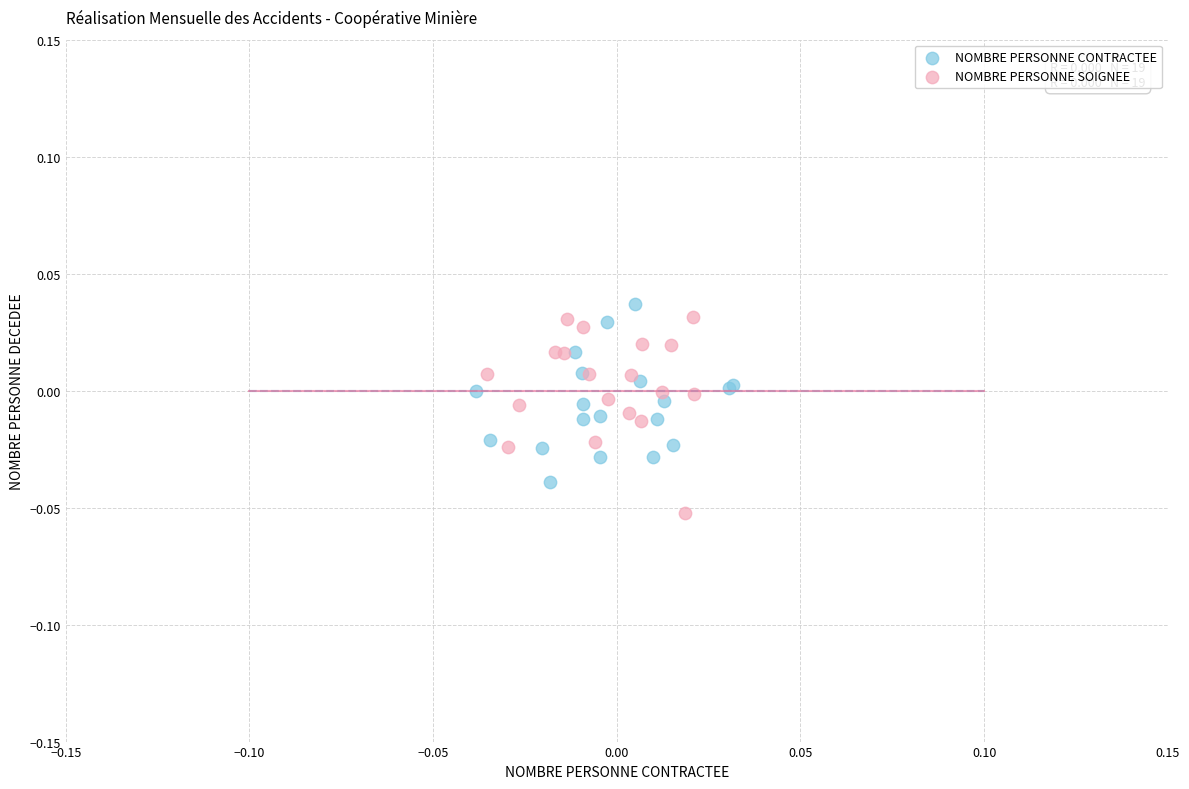

Which series contains the lowest Y value?

NOMBRE PERSONNE SOIGNEE